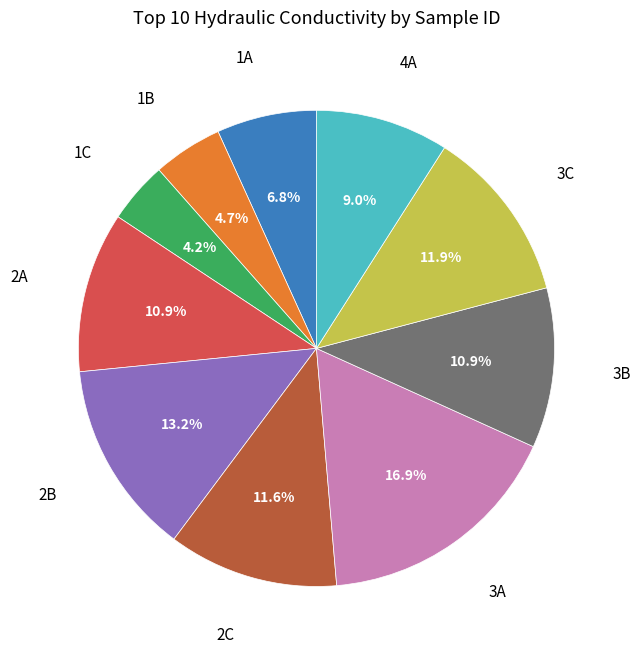

Is there any slice that represents more than half of the pie?

No